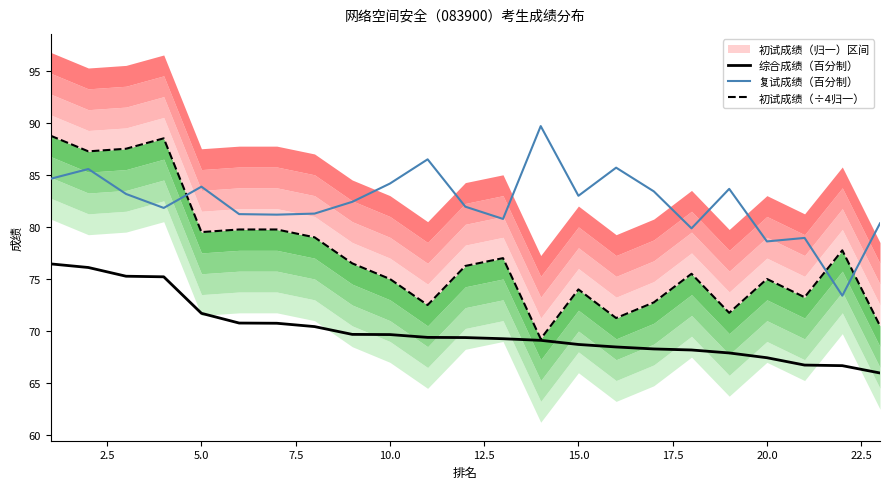

What is the minimum value for 复试成绩（百分制）?

73.4